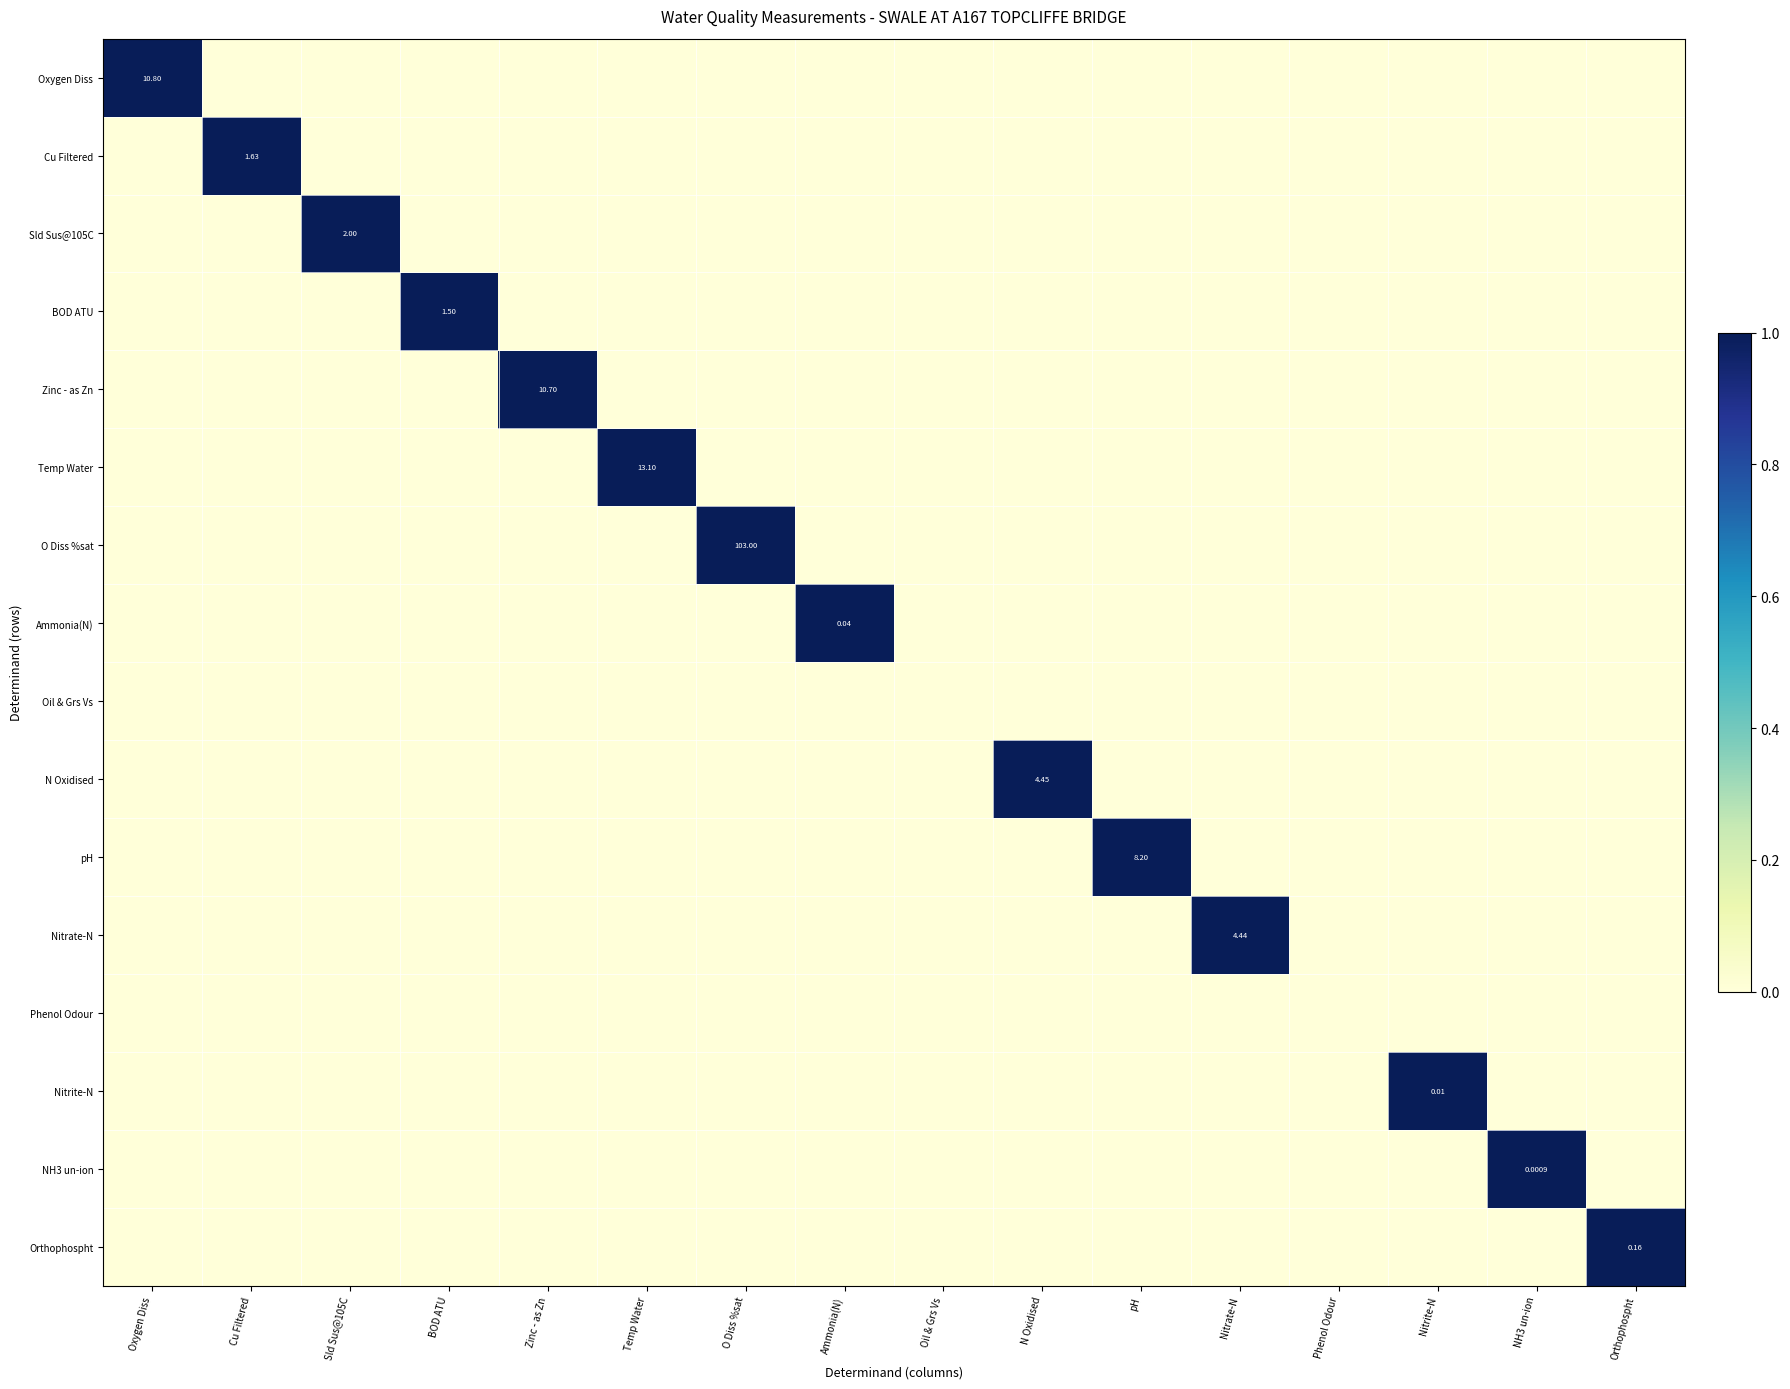

Count the Temp Water values in the range 0 to 1.

16